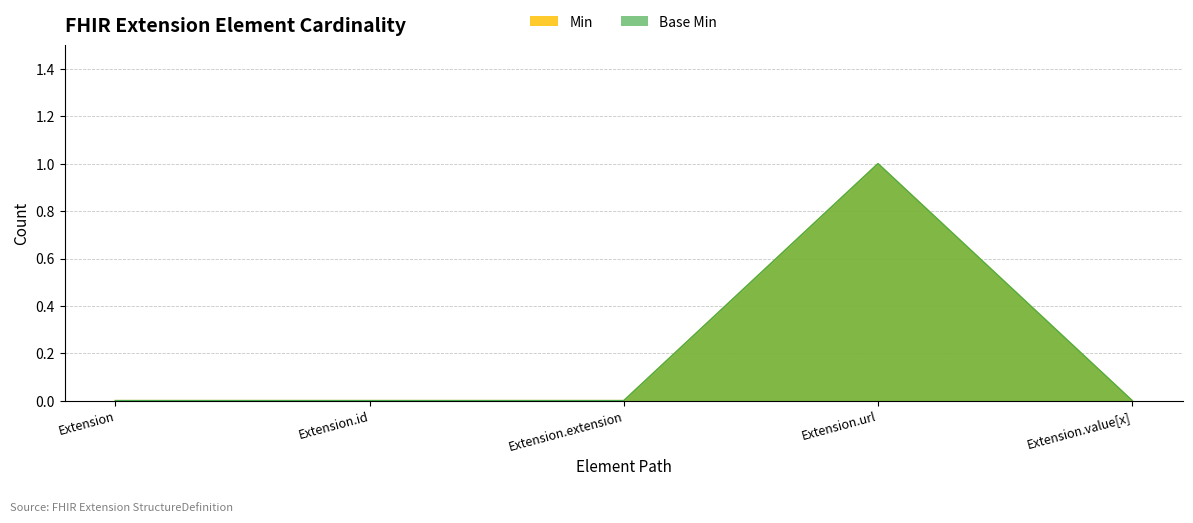

List the labels in order of Base Min value, smallest first.

Extension, Extension.id, Extension.extension, Extension.value[x], Extension.url